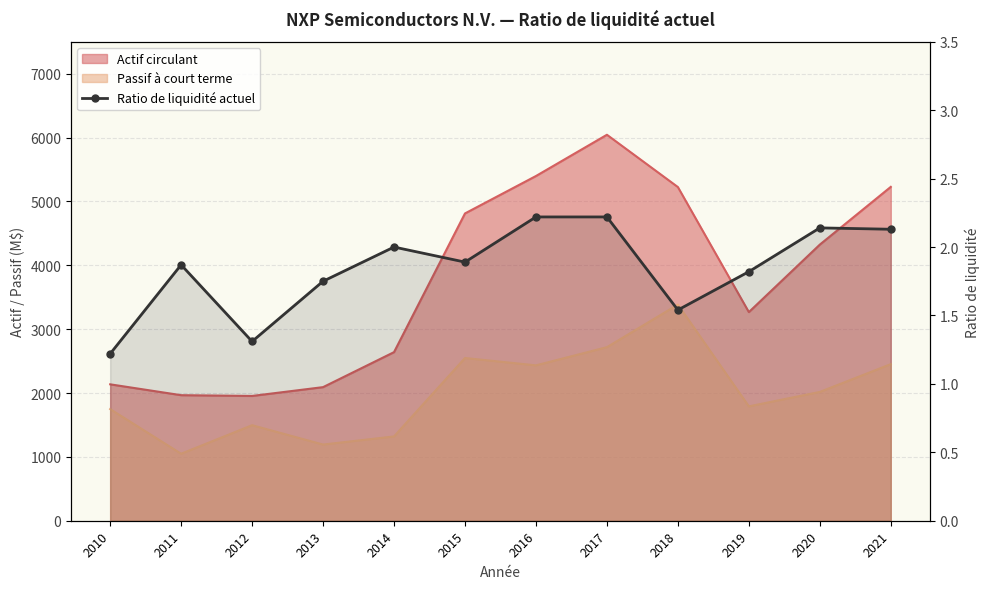

What is the sum of all values?

22.1